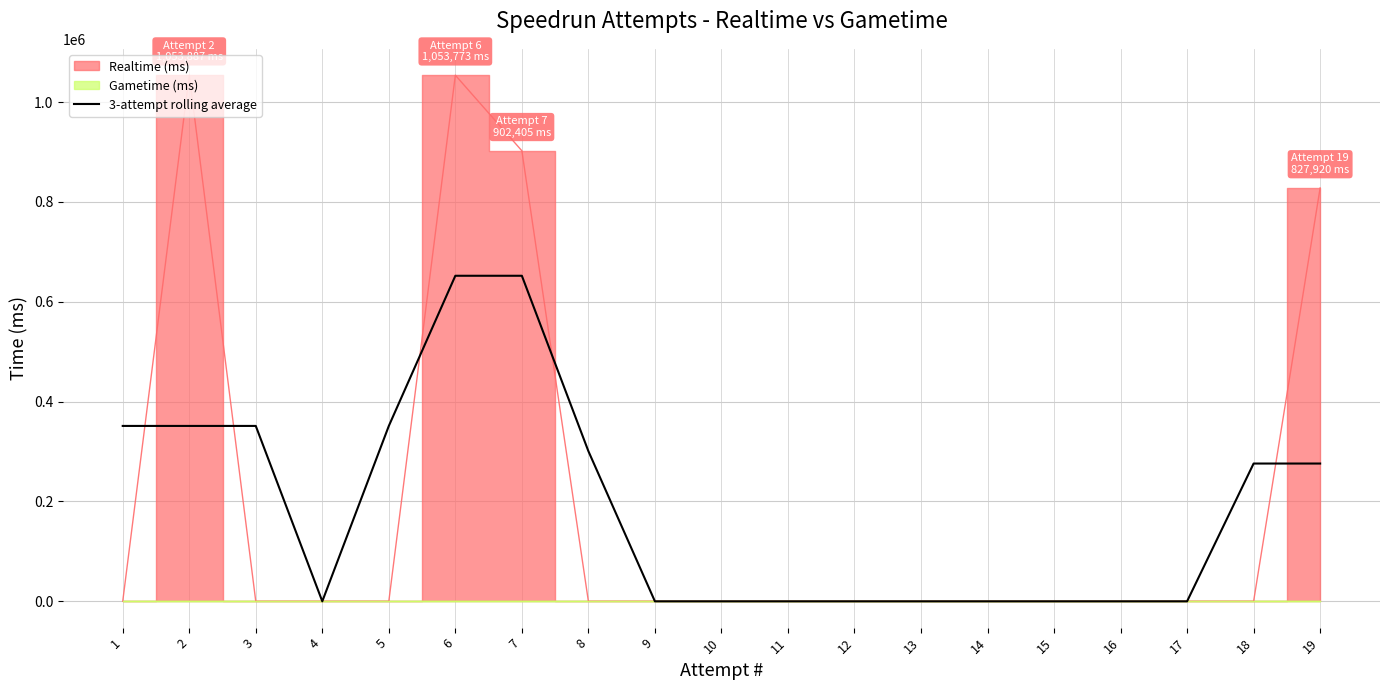

The value of 3-attempt rolling average at 18 is 90195.3. True or false?

False